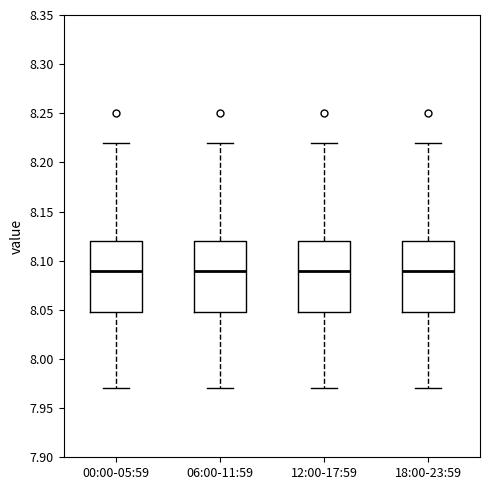

Reading left to right, transcribe this box plot: for each box, give where its median line is, the range the box spans, and where its two whiskers end, as read against the y-axis. The values are not printed on the chart, so give them approximately, as read against the axis.

00:00-05:59: median 8.09, box 8.05 to 8.12, whiskers 7.97 to 8.22
06:00-11:59: median 8.09, box 8.05 to 8.12, whiskers 7.97 to 8.22
12:00-17:59: median 8.09, box 8.05 to 8.12, whiskers 7.97 to 8.22
18:00-23:59: median 8.09, box 8.05 to 8.12, whiskers 7.97 to 8.22